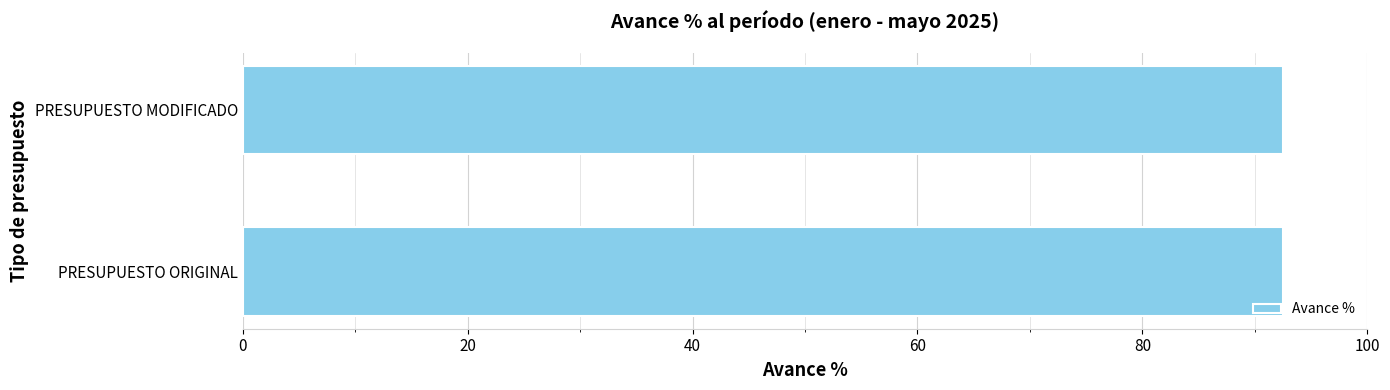

Is it true that the value at PRESUPUESTO MODIFICADO is 60.7?

False